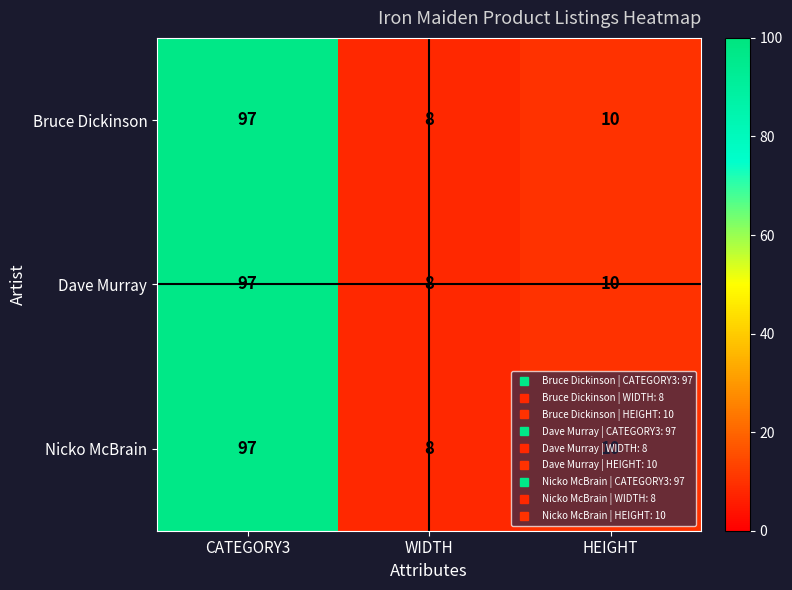

At which label does Nicko McBrain first exceed 10?

CATEGORY3